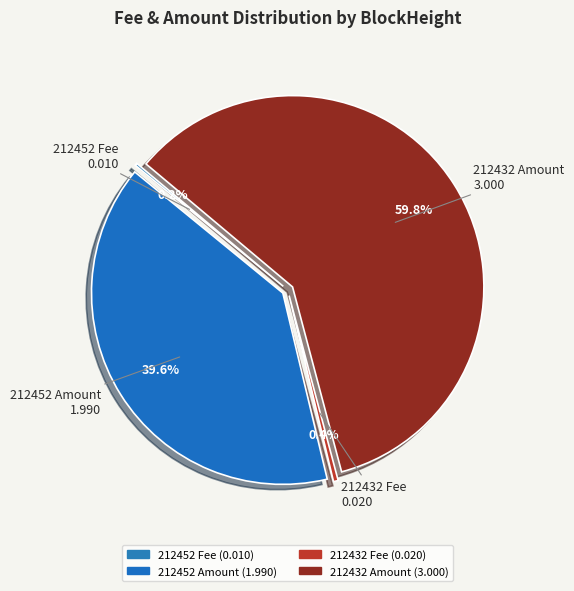

Is the sum of 212452 and 212432 greater than half?

Yes